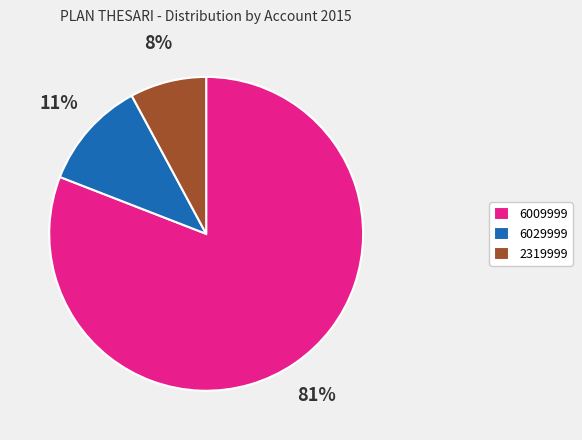

Approximately how many times larger is the value at 2319999 compared to 6029999?

0.7